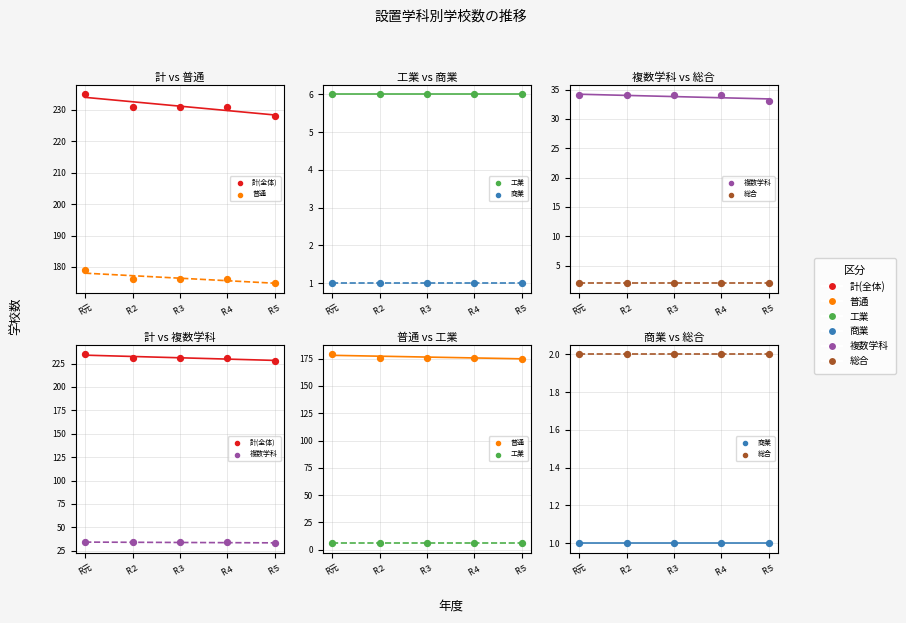

Which series reaches the maximum Y coordinate?

計(全体)